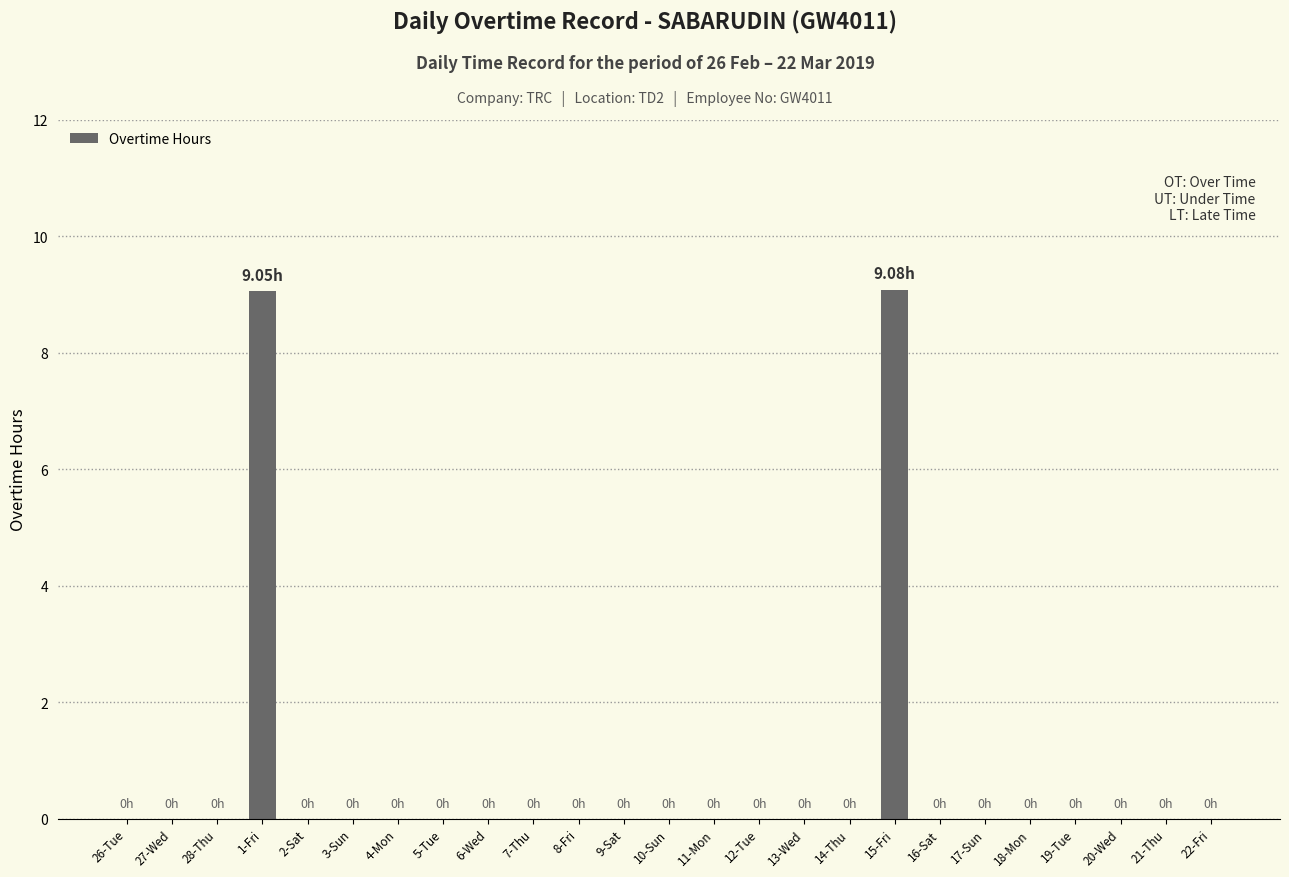

What is the sum of all values?

18.1